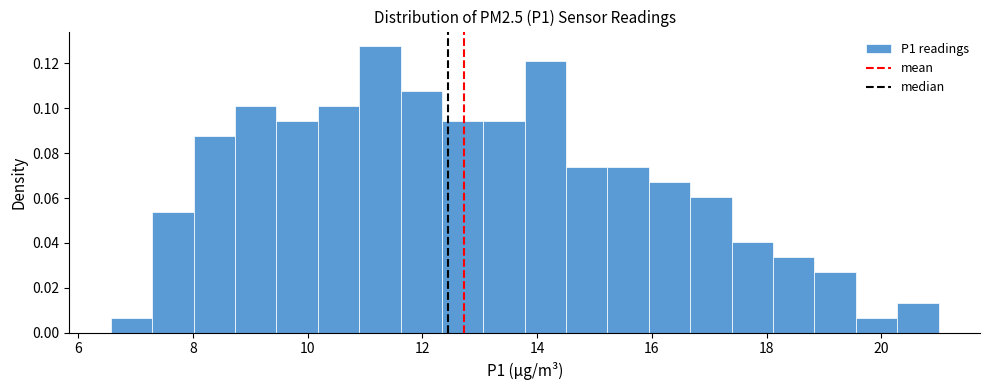

Read against the x-axis, roughly where is the centre of the tallest bar?

11.2